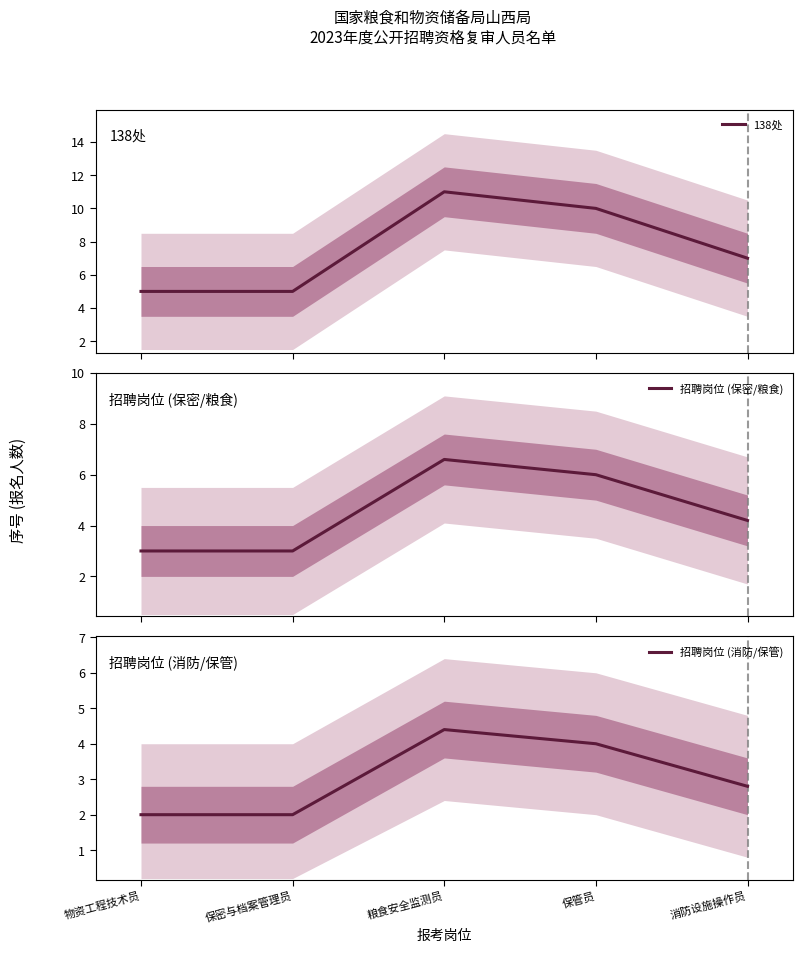

At which label is 招聘岗位 (保密/粮食) closest to 4?

消防设施操作员